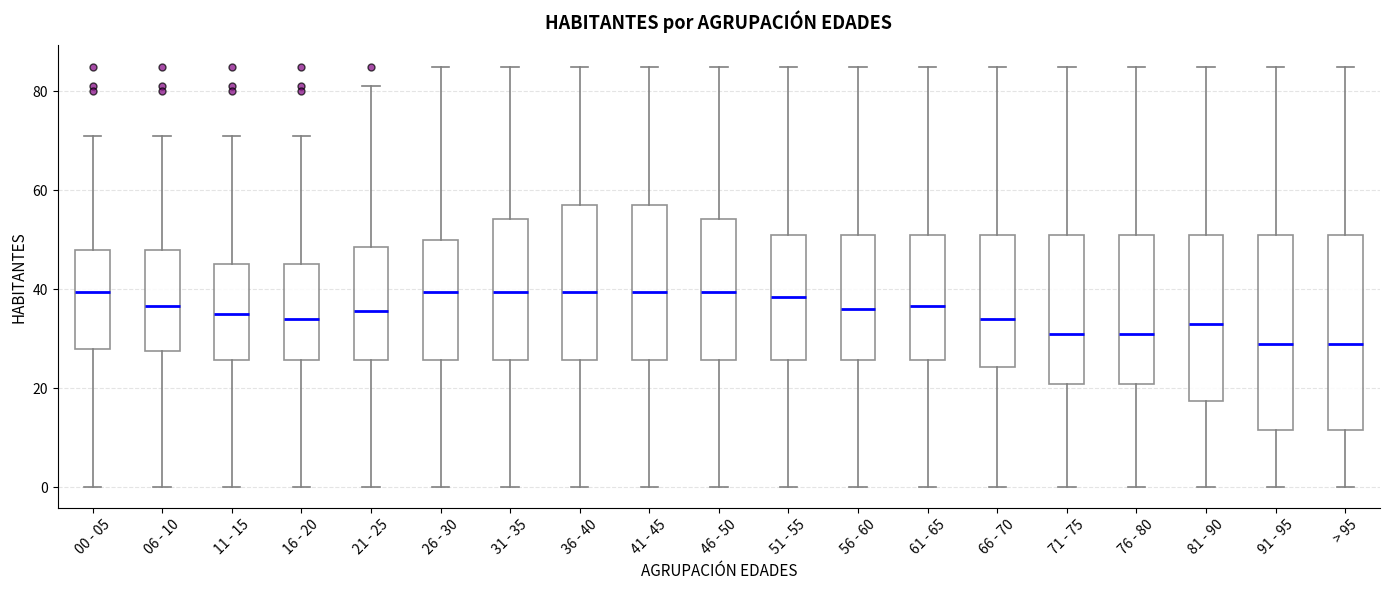

Where does the median line of the box for 36 - 40 sit on the y-axis? The values are not printed on the chart, so give them approximately, as read against the axis.

40